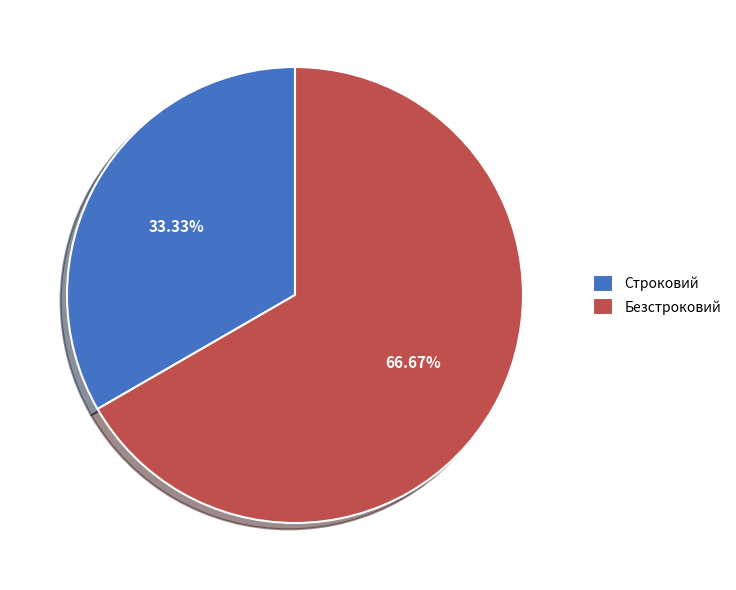

Which category has the smallest portion of the pie?

Строковий